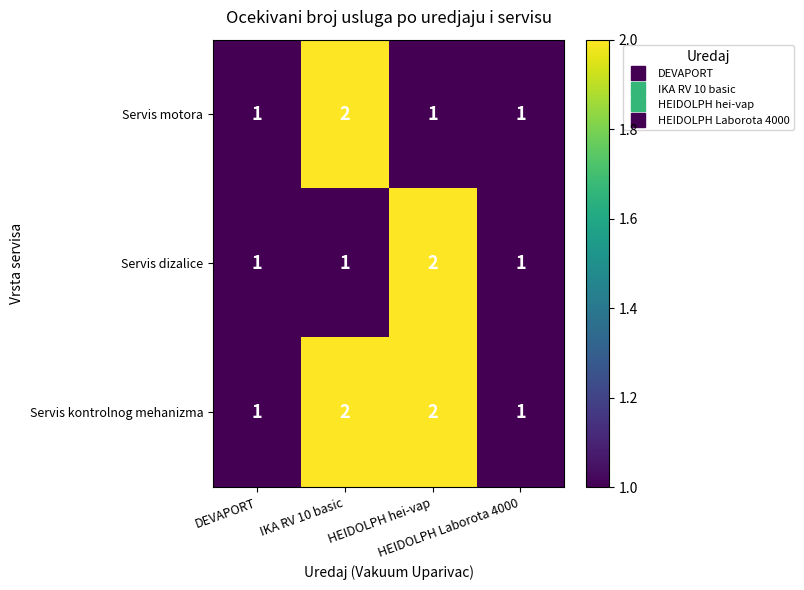

Count the Servis kontrolnog mehanizma values in the range 1 to 2.

4